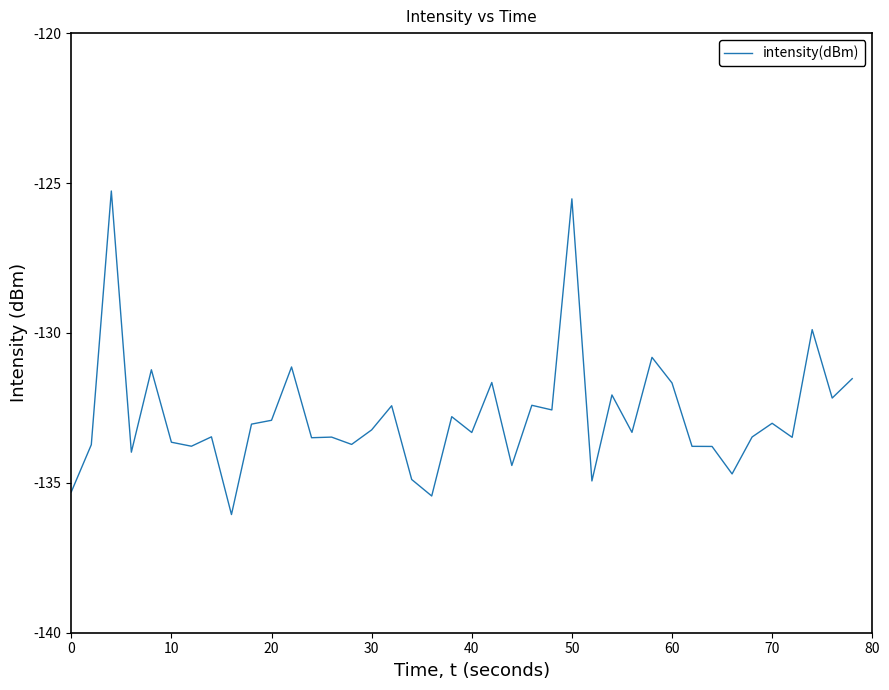

What is the difference between the maximum and minimum values?

10.8